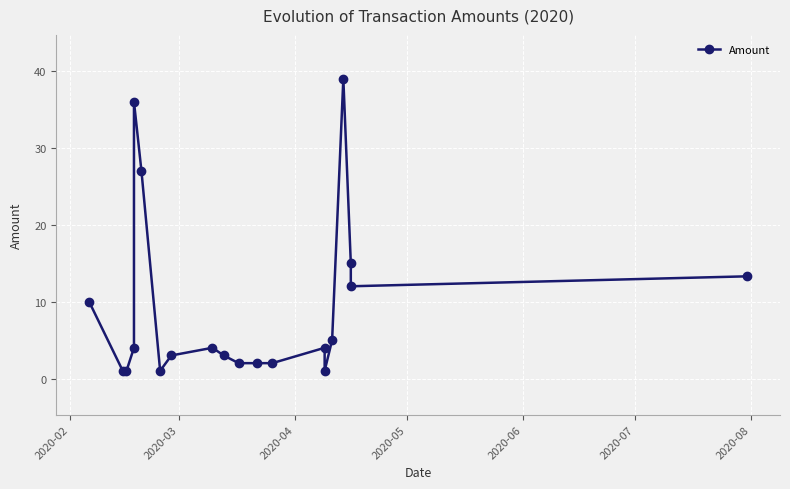

Is it true that the value at 2020-02 is 21.0?

False